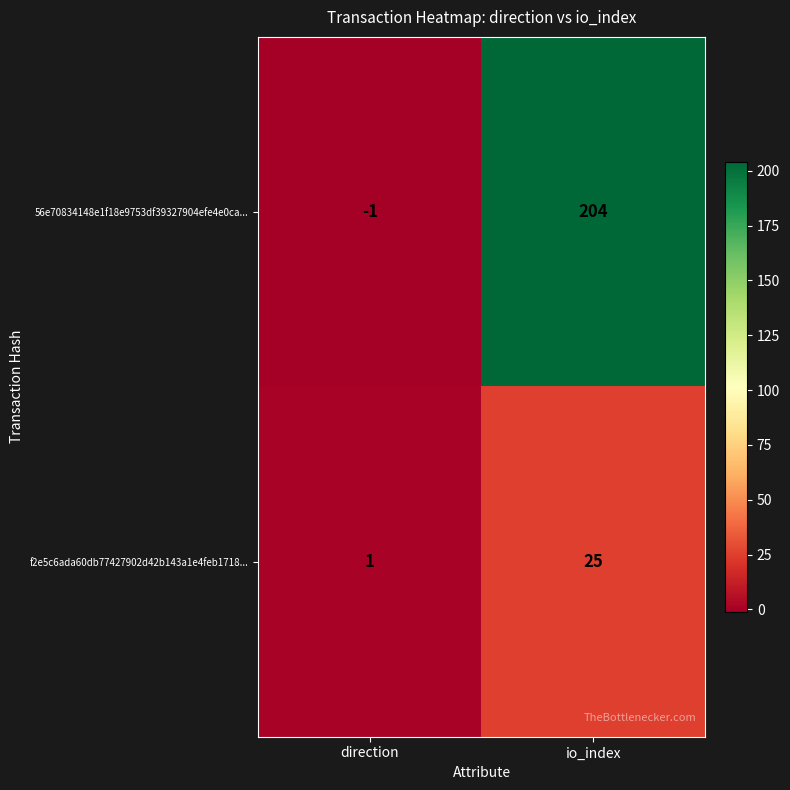

Reading right to left, list all the values displayed in this chart.

56e70834148e1f18e9753df39327904efe4e0ca...: 204	-1
f2e5c6ada60db77427902d42b143a1e4feb1718...: 25	1